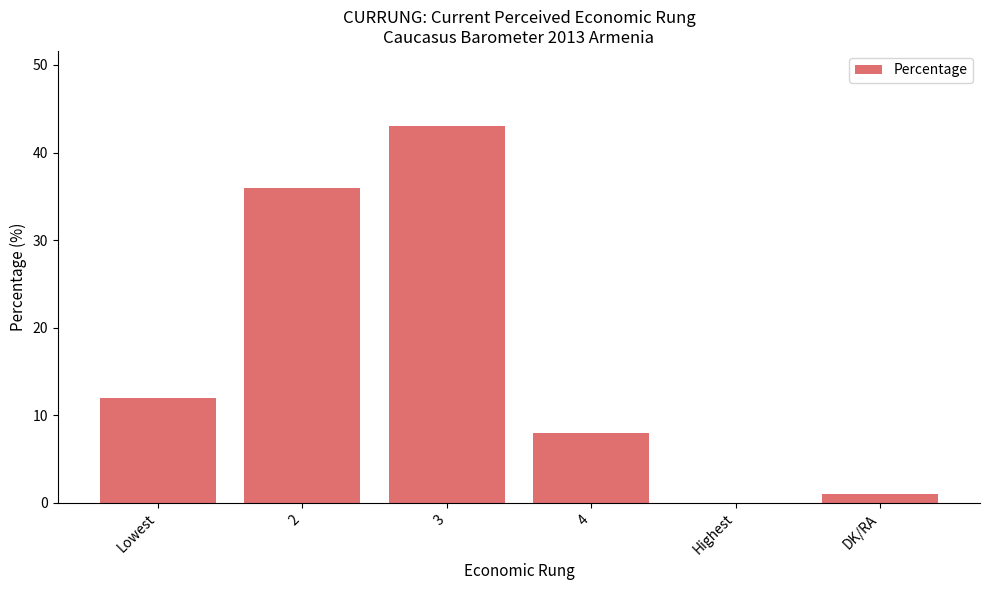

Where is the data nearest to the value 21?

Lowest